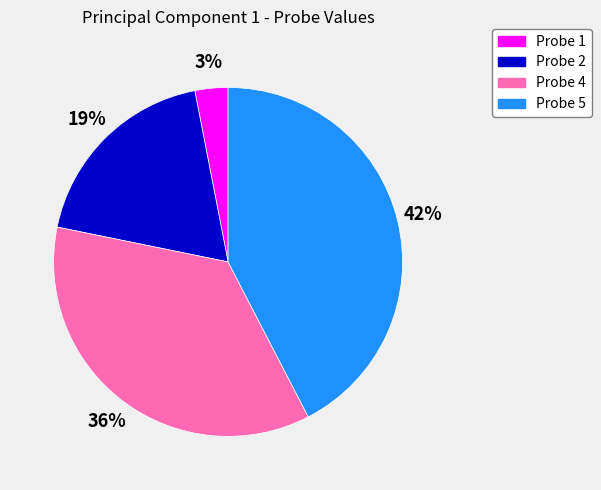

Which has a higher value, Probe 2 or Probe 4?

Probe 4